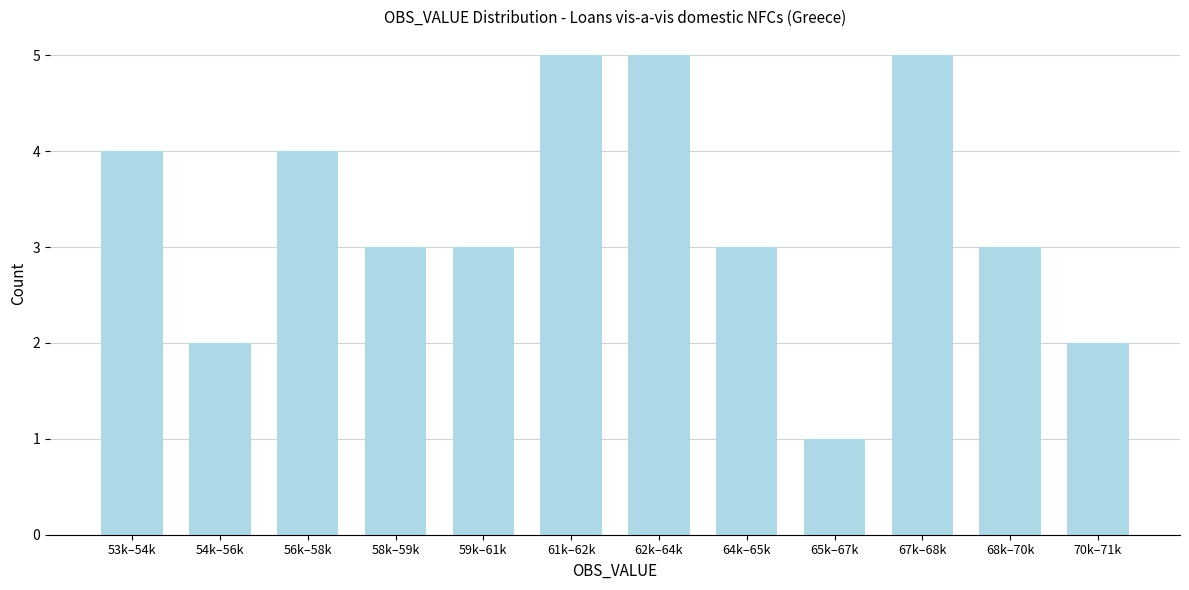

Reading left to right, transcribe all the data shown in this chart.

4	2	4	3	3	5	5	3	1	5	3	2